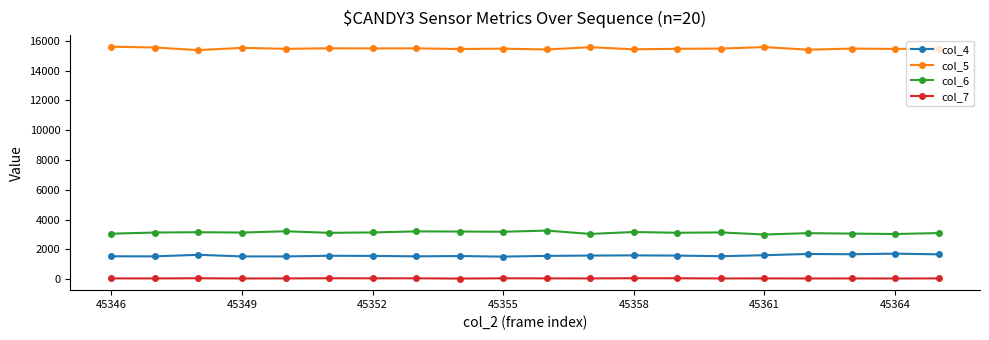

How many lines are shown in the chart?

4